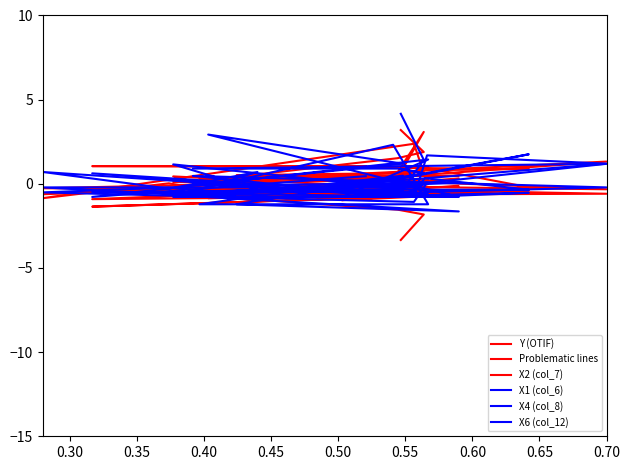

Where is the first local maximum for X4 (col_8)?

0.45